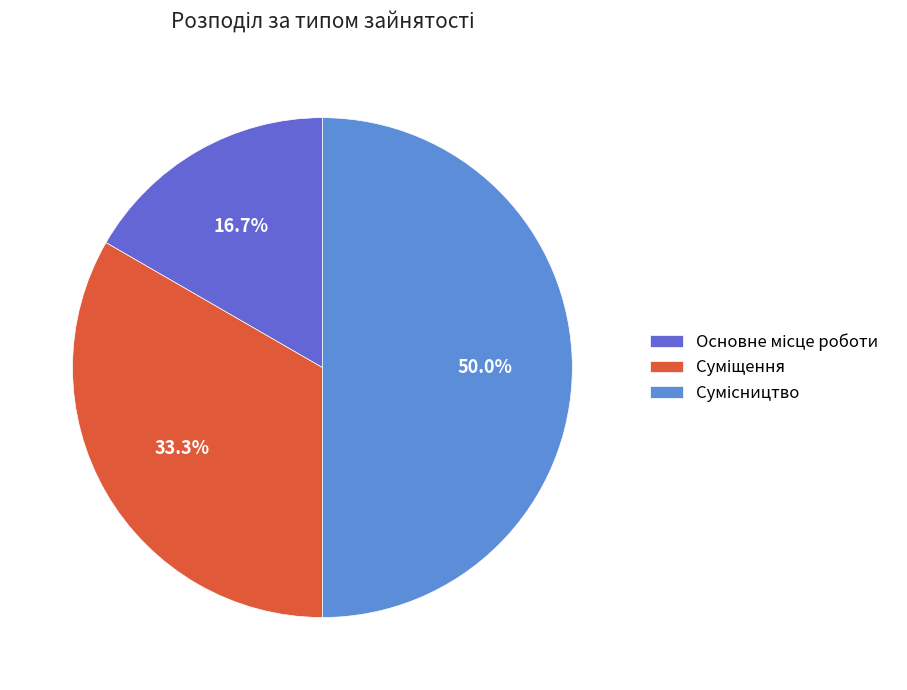

What percentage is the Основне місце роботи slice, to the nearest percent?

17%